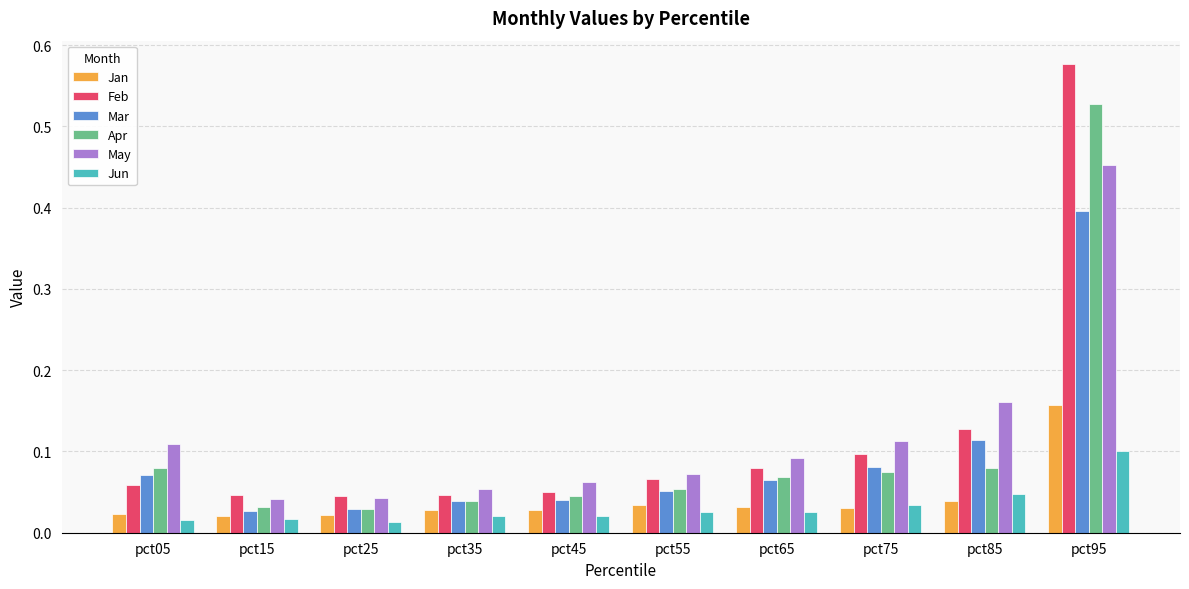

How many bars are there in each group?

6